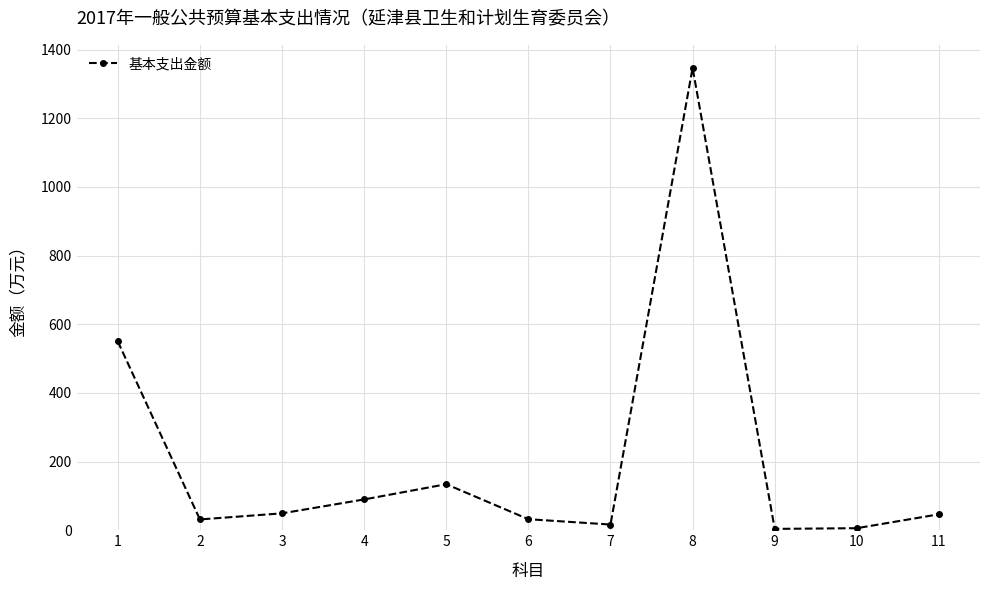

At which category does the data reach its first local valley?

2